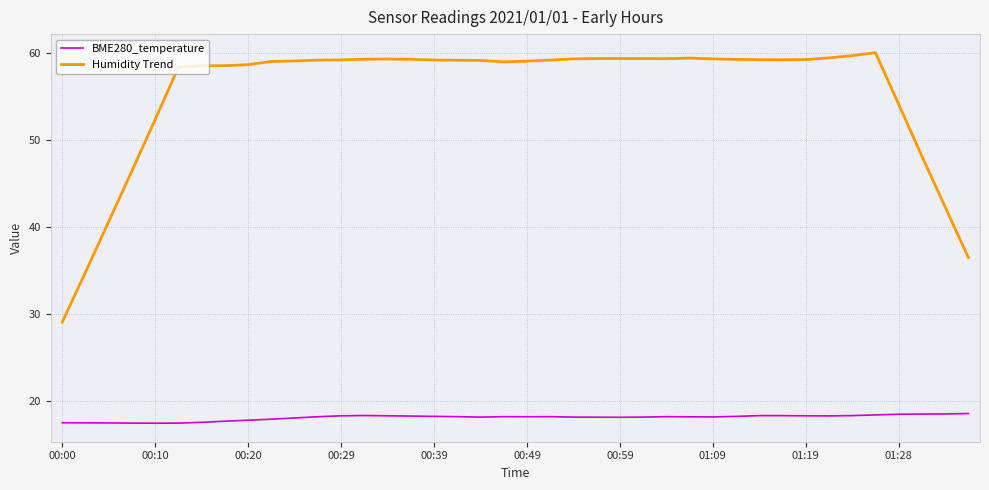

What is the average value of the Humidity Trend series?

55.5